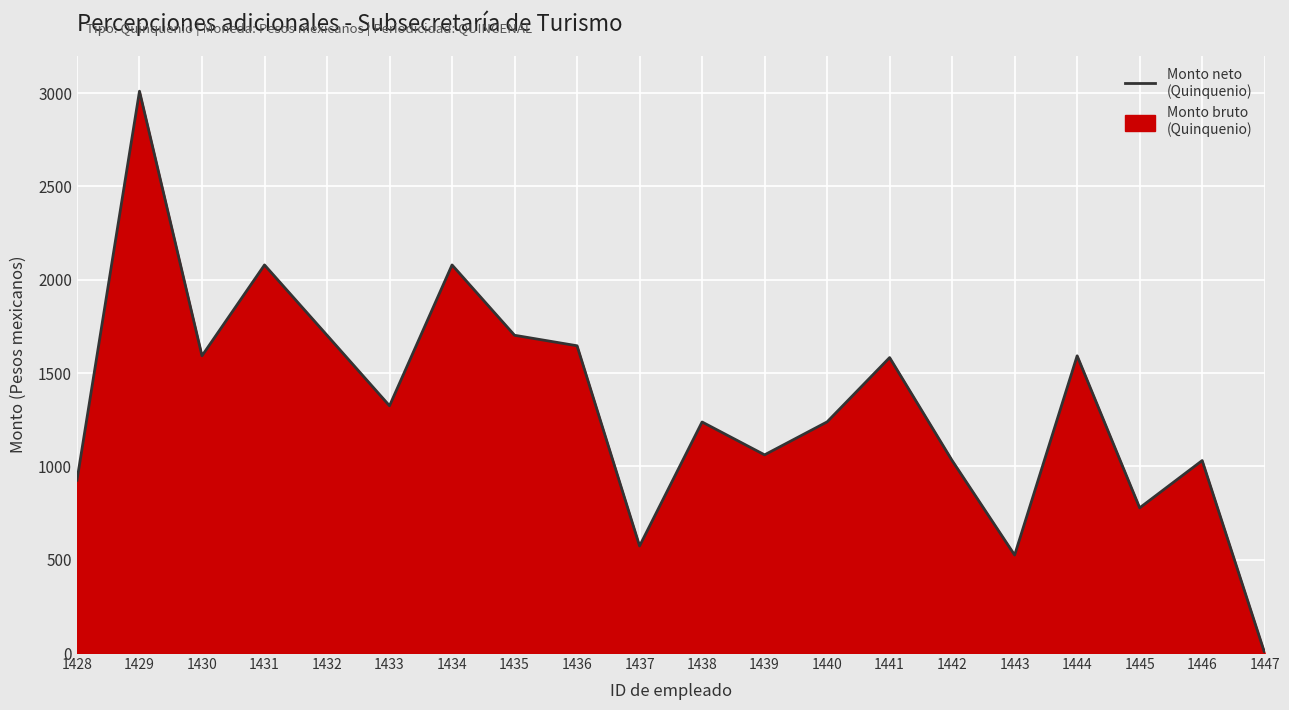

List the labels in order of value, smallest first.

1447, 1443, 1437, 1445, 1428, 1442, 1446, 1439, 1438, 1440, 1433, 1441, 1430, 1444, 1436, 1432, 1435, 1431, 1434, 1429